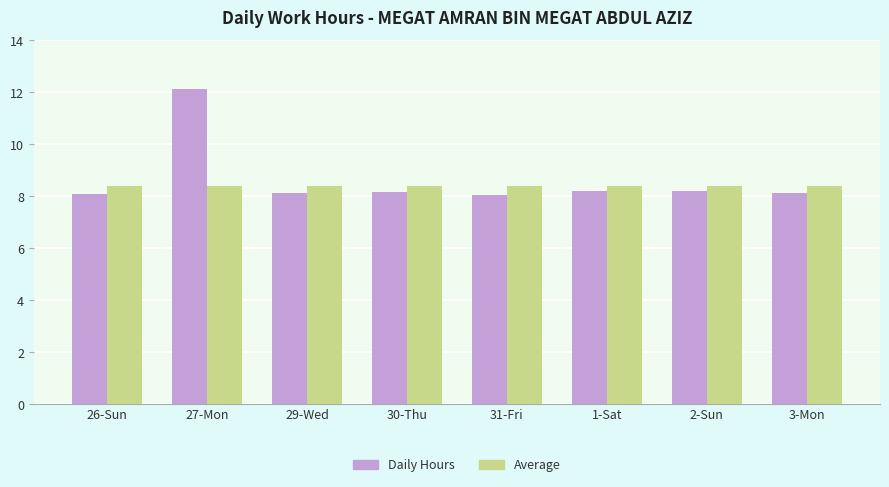

The Daily Hours series shows 3.3 at 3-Mon. True or false?

False